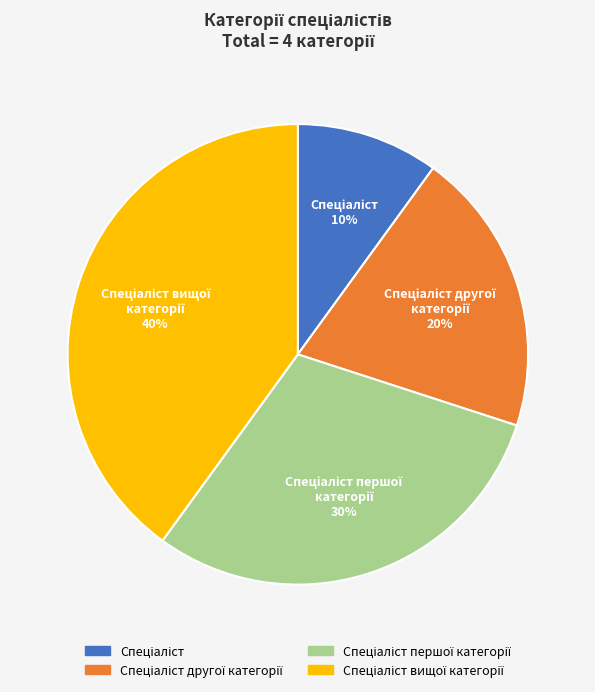

Does any single category account for the majority?

No